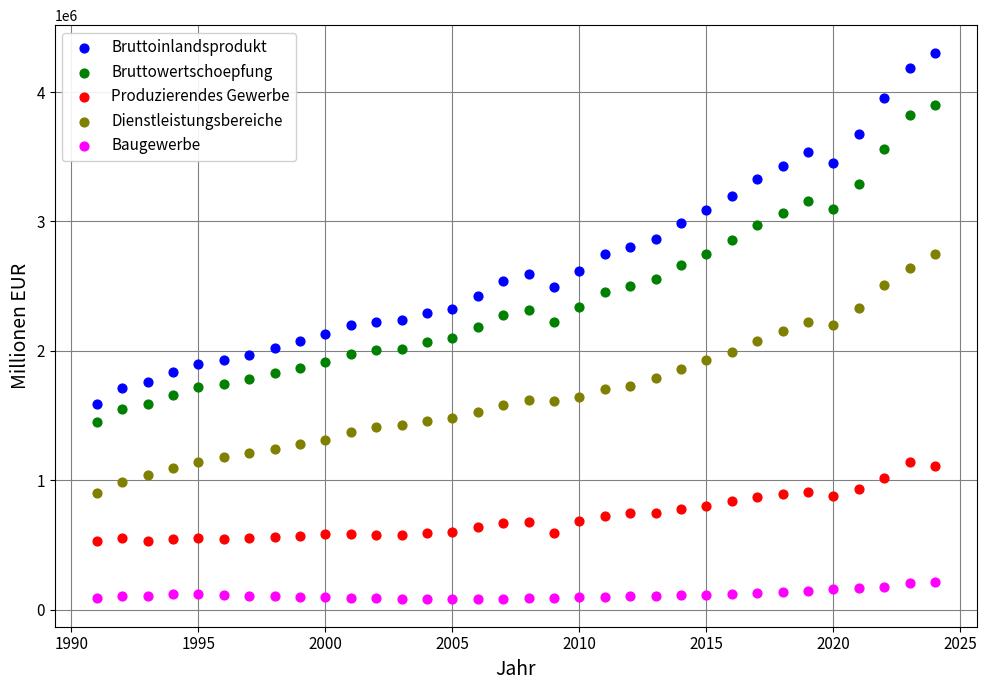

What is the X range (max minus min) for the scatter plot?

33